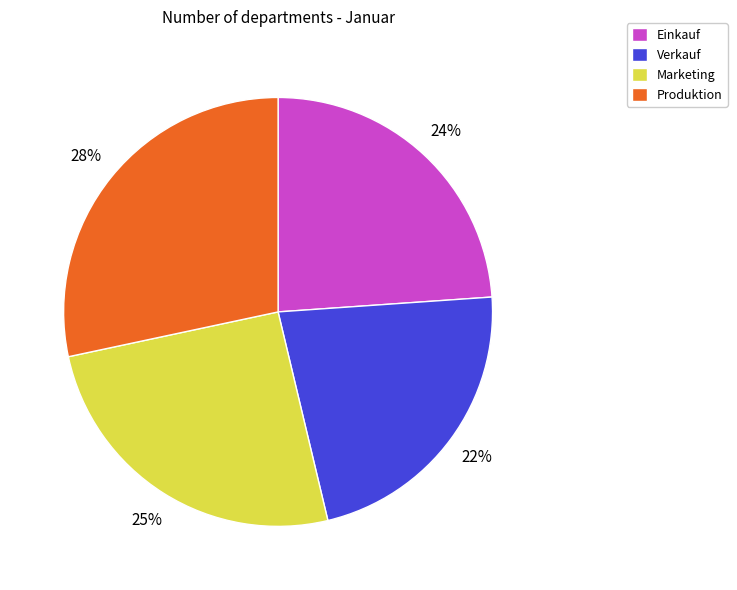

How many slices are in this pie chart?

4